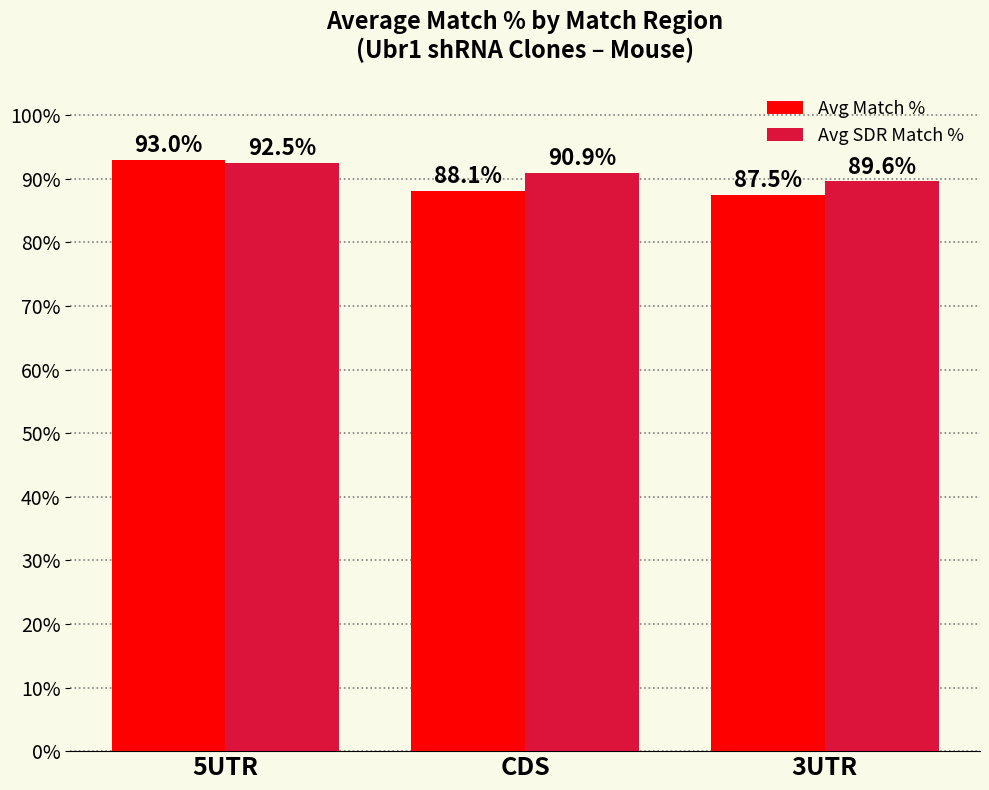

What is the spread (max minus min) of values at CDS?

2.8